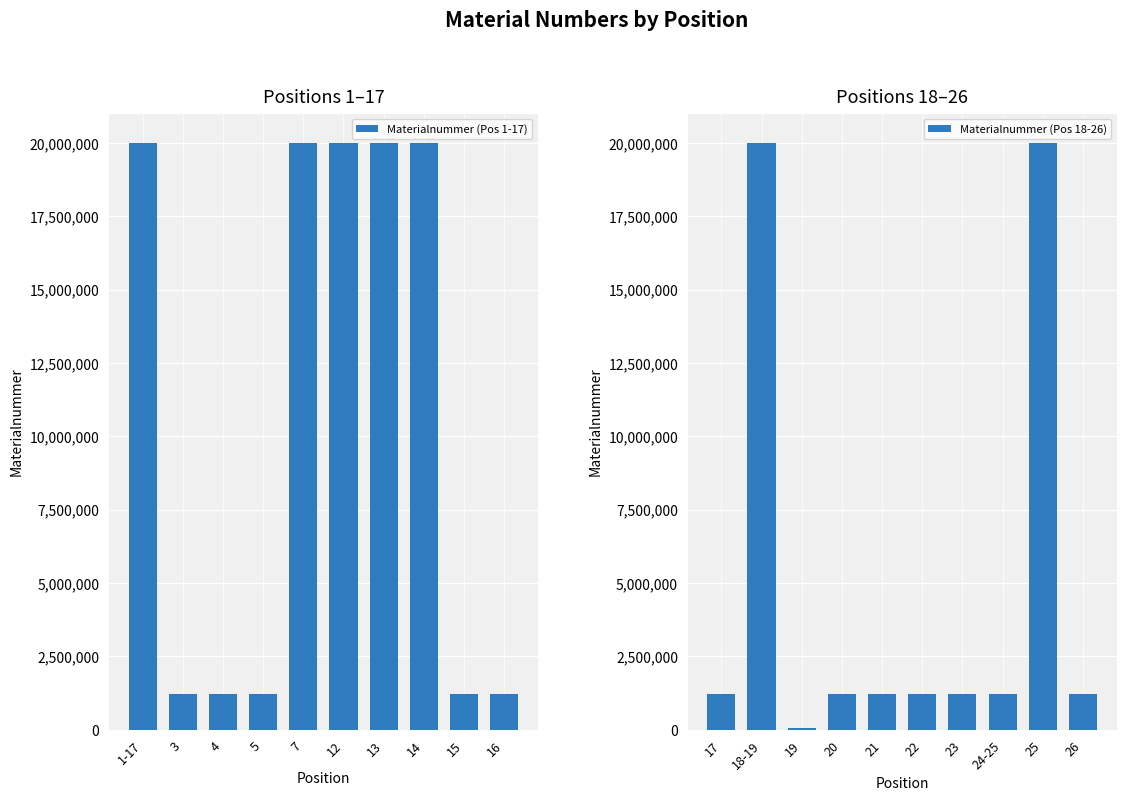

What is the difference between the second highest and second lowest values in the Materialnummer (Pos 1-17) series?

18782735